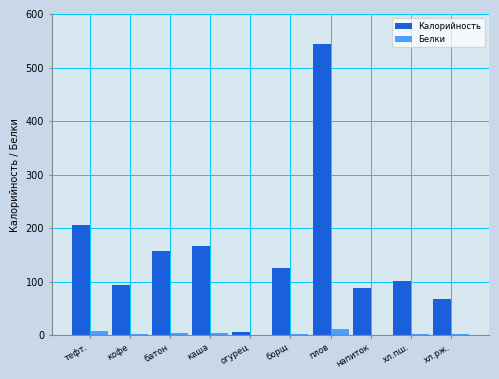

Which series has the largest total across all categories?

Калорийность